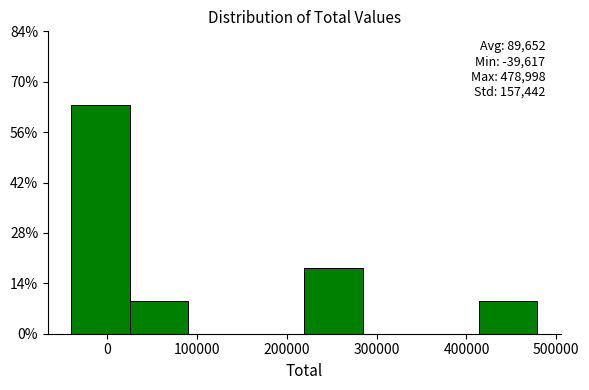

Which range on the x-axis has the tallest bar?

-40000 to 30000